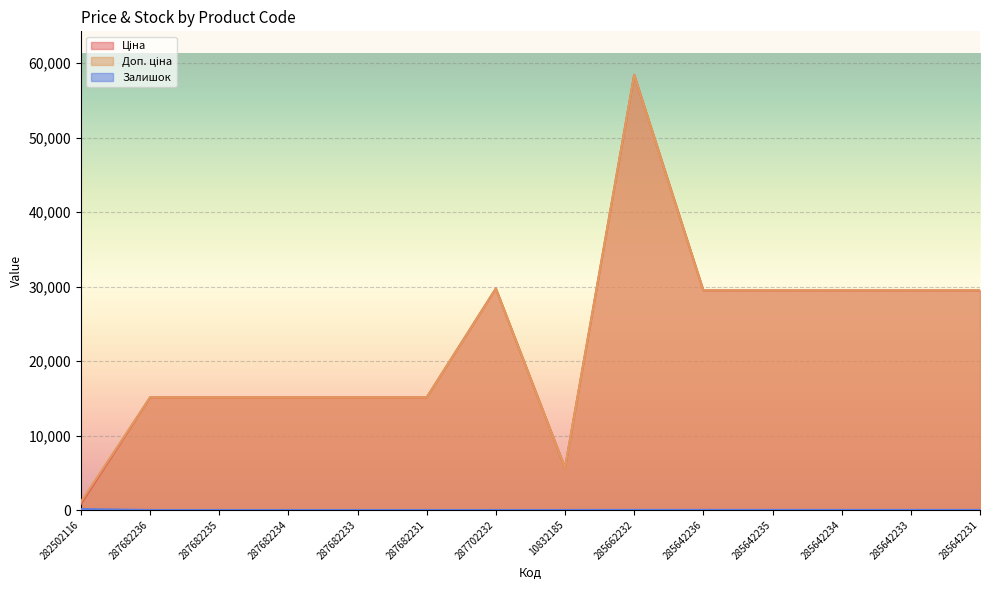

Which series has the widest spread of values?

Ціна